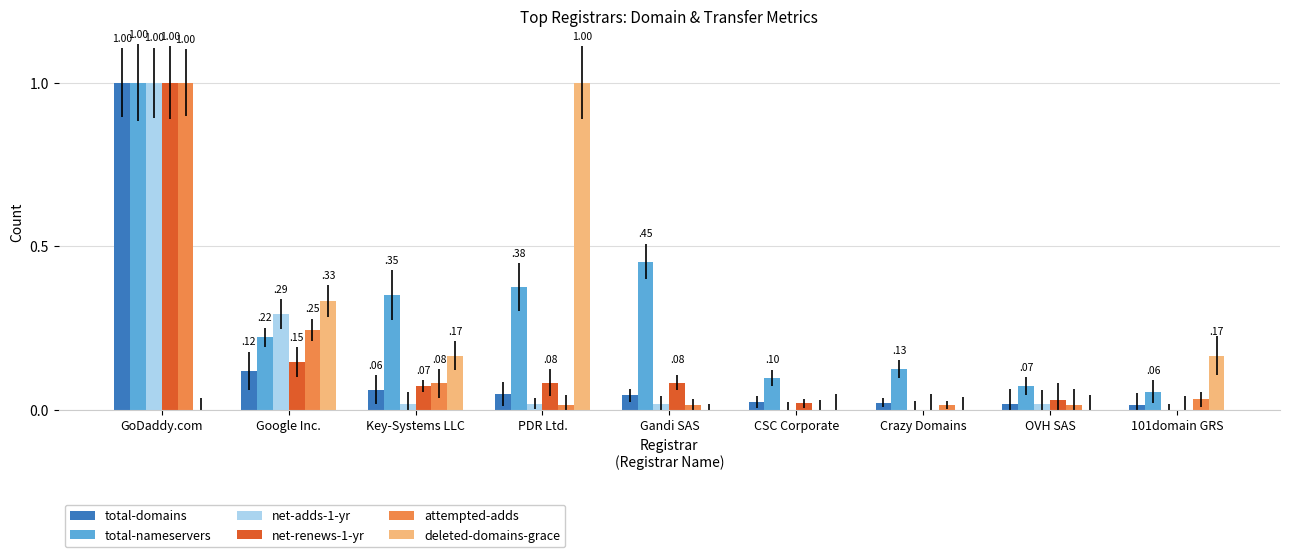

Which series has the largest total across all categories?

total-nameservers